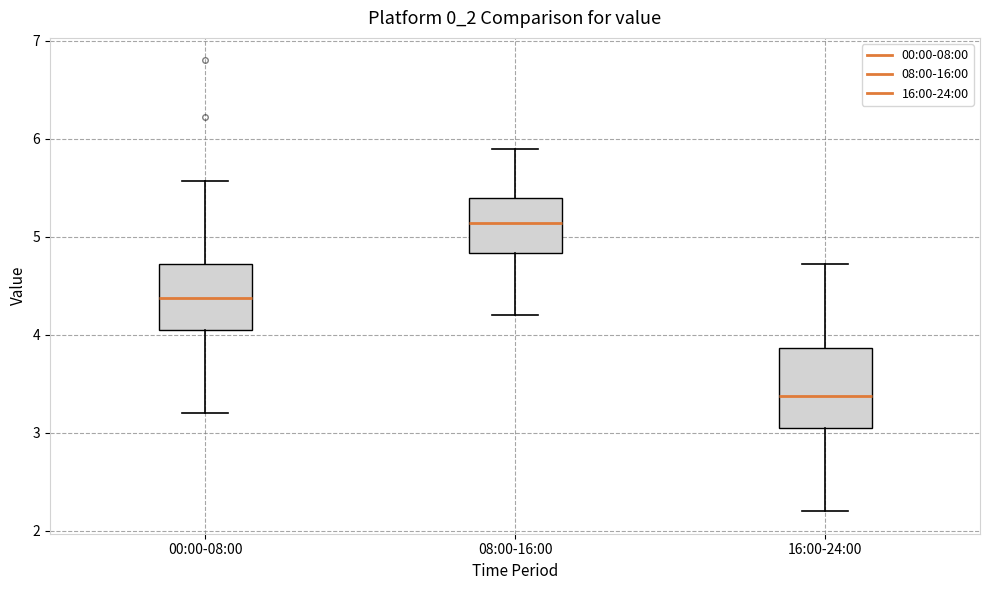

Which box is the tallest, from its lower edge to its upper edge?

16:00-24:00